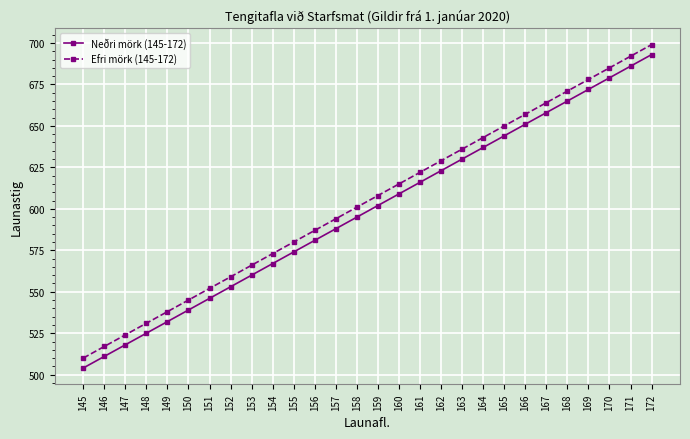

What are all the series names shown in the legend?

Neðri mörk (145-172), Efri mörk (145-172)